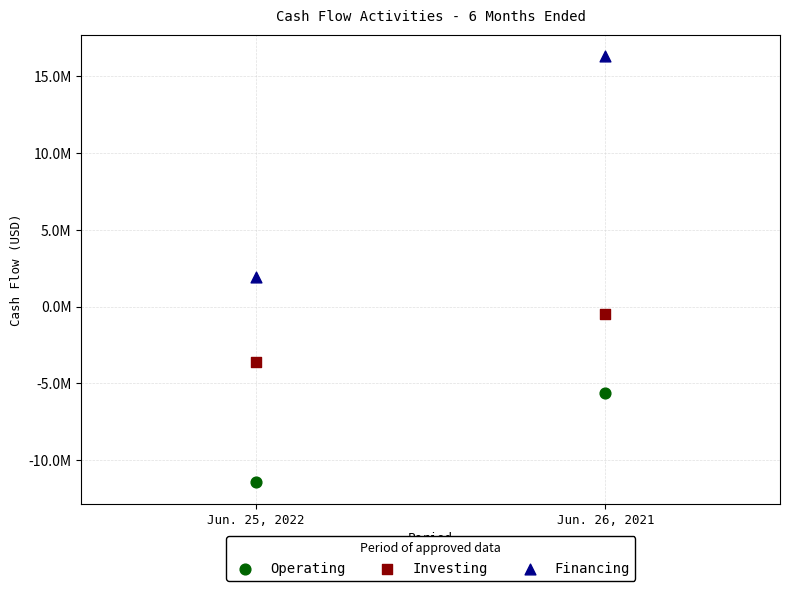

What are all the series names shown in the legend?

Operating, Investing, Financing